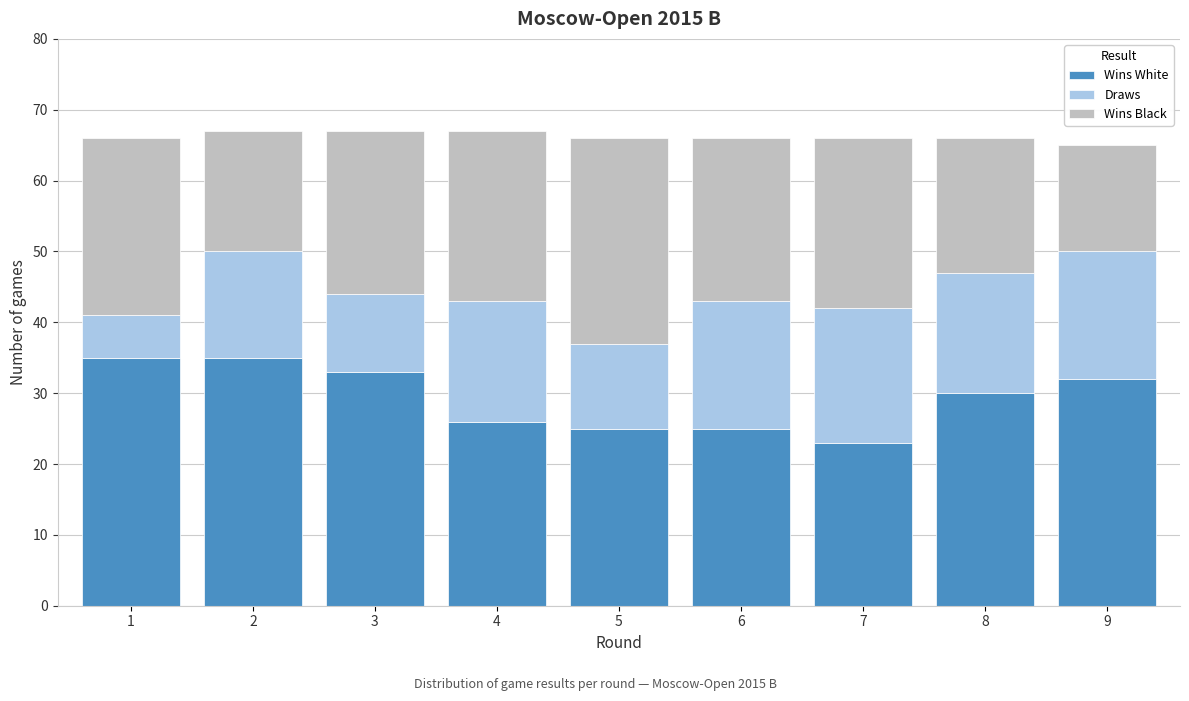

Reading left to right, what are the values for Wins White?

1=35	2=35	3=33	4=26	5=25	6=25	7=23	8=30	9=32